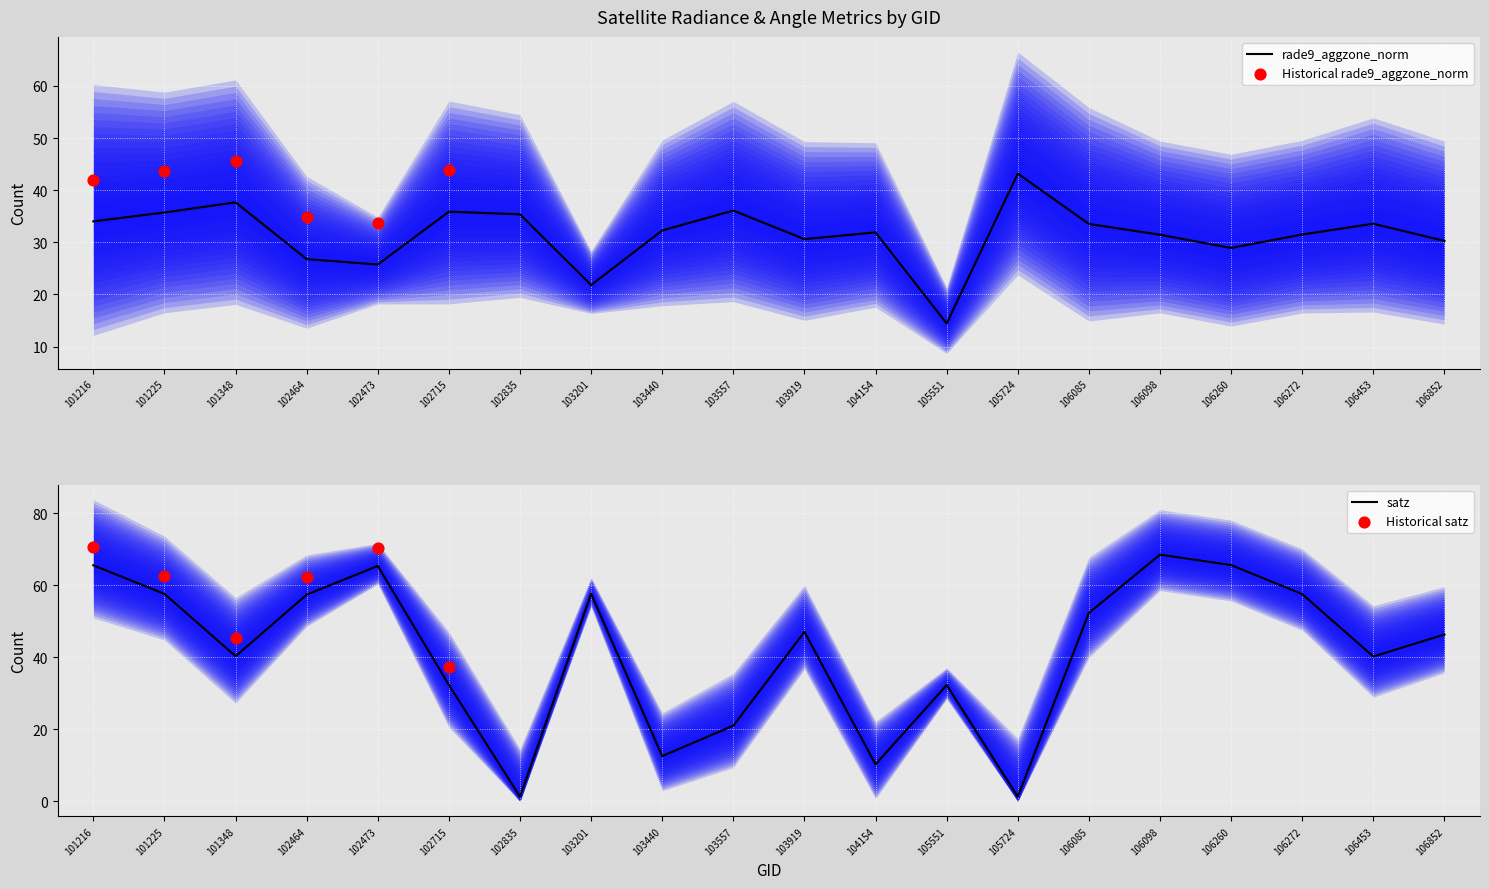

Which series reaches the minimum Y coordinate?

satz